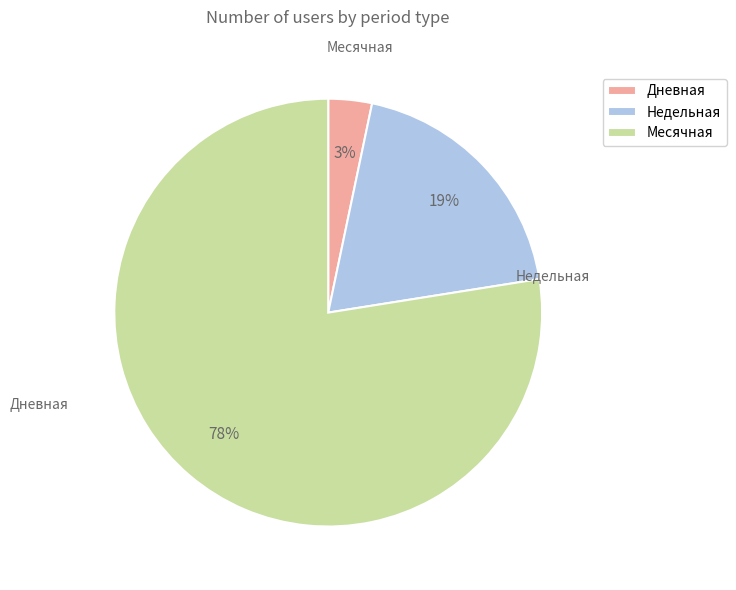

To the nearest percent, what portion does Недельная represent?

19%